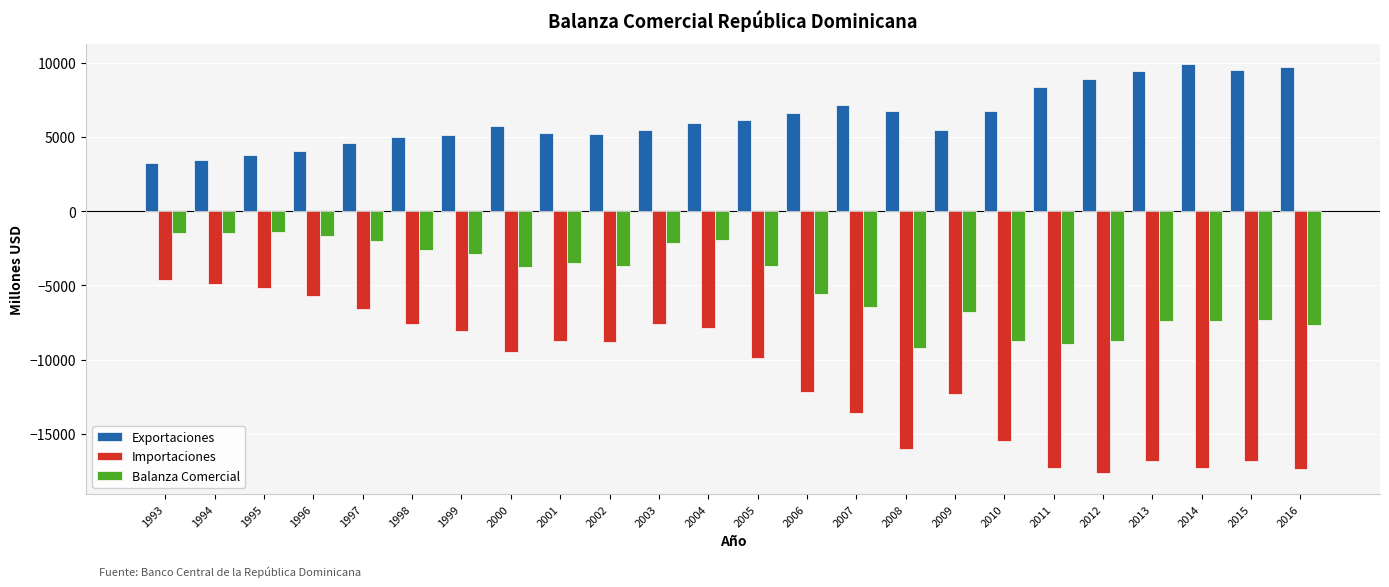

Rank the series by their maximum value, from highest to lowest.

Exportaciones, Balanza Comercial, Importaciones